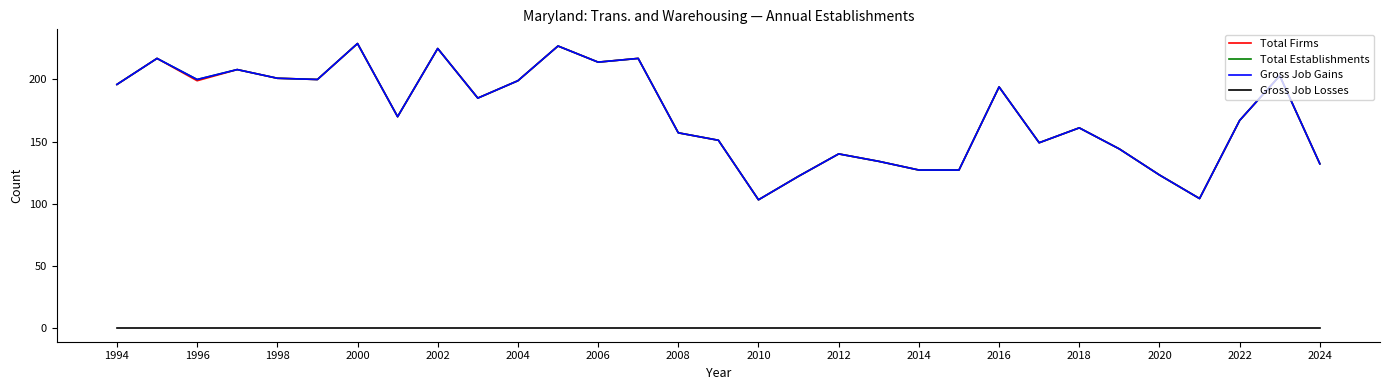

Which category has the lowest value across all series?

1994